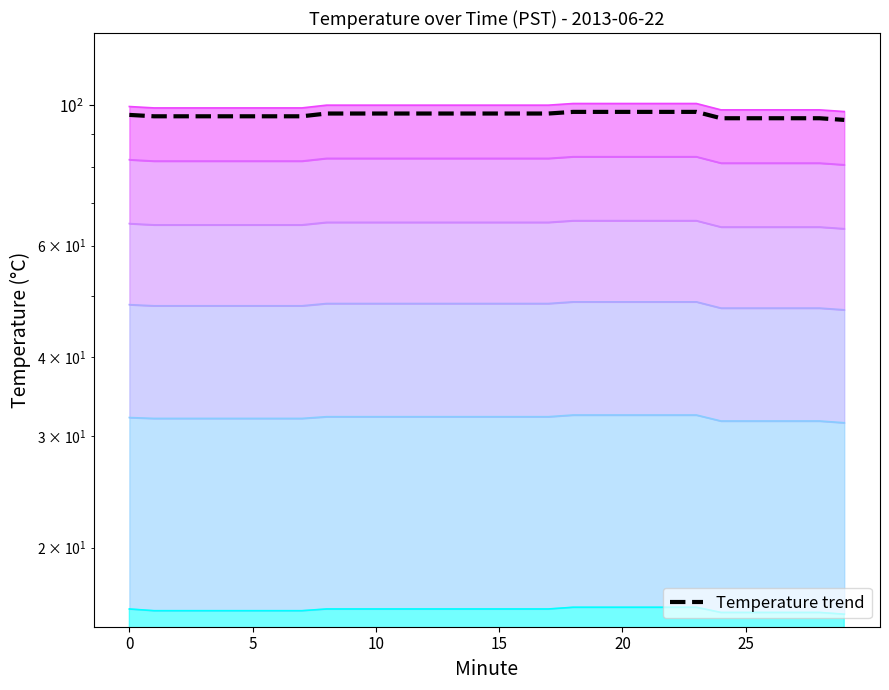

The value at 0 is 38.4. True or false?

False